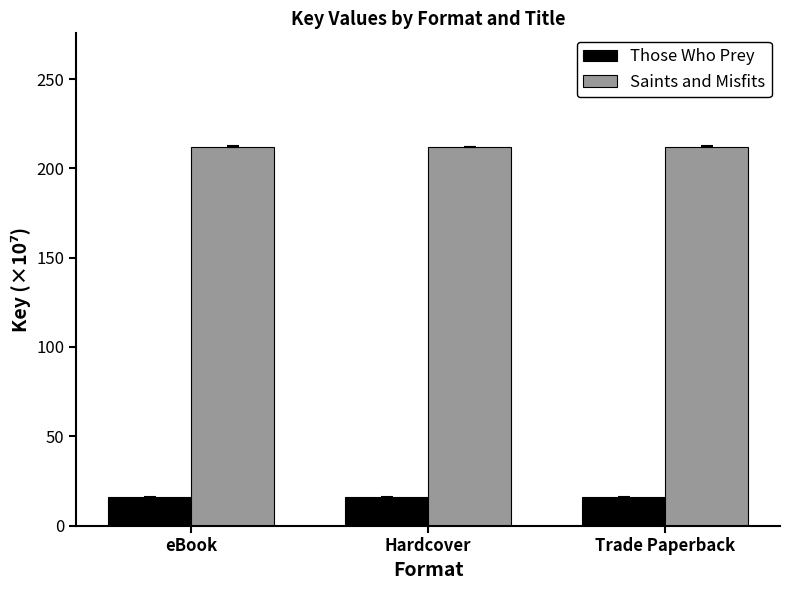

Is the value of Saints and Misfits at Hardcover greater than the value of Those Who Prey at eBook?

Yes